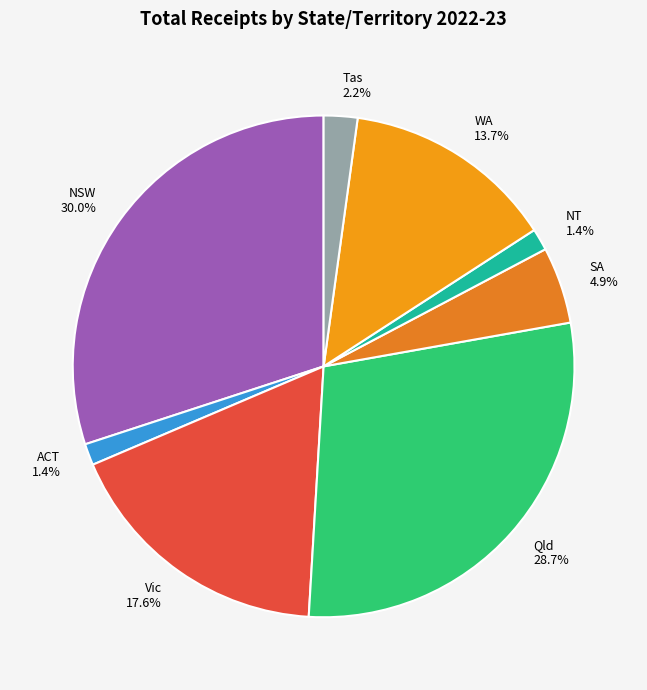

Between NT and Qld, which is larger?

Qld